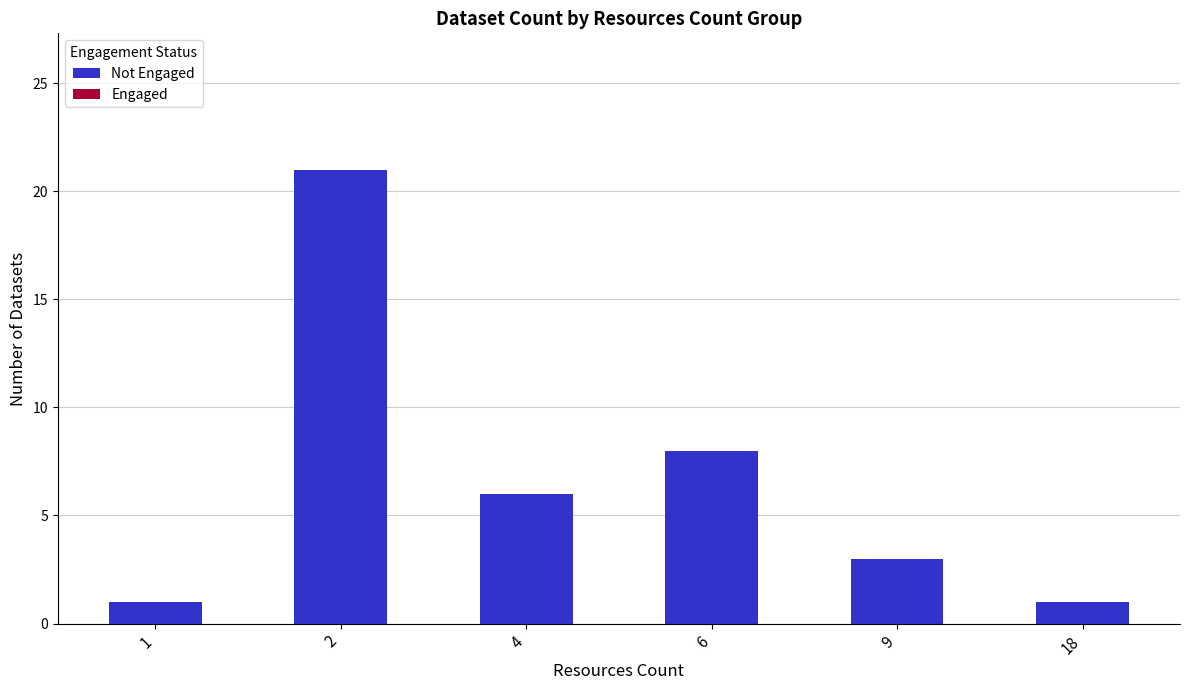

Where is the data nearest to the value 11?

6